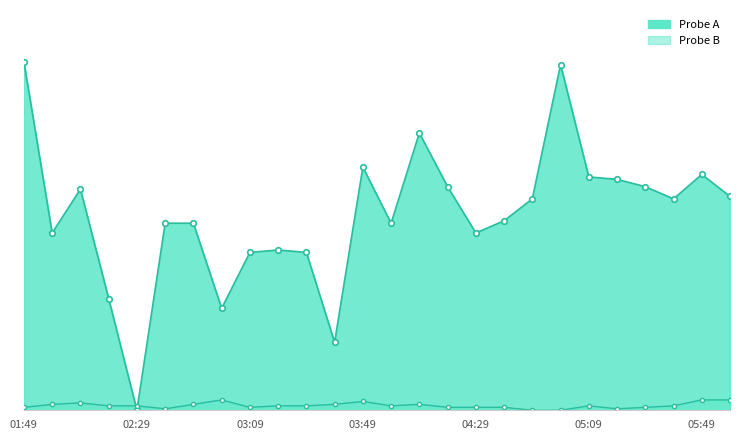

Where is Probe A nearest to the value 0?

02:29